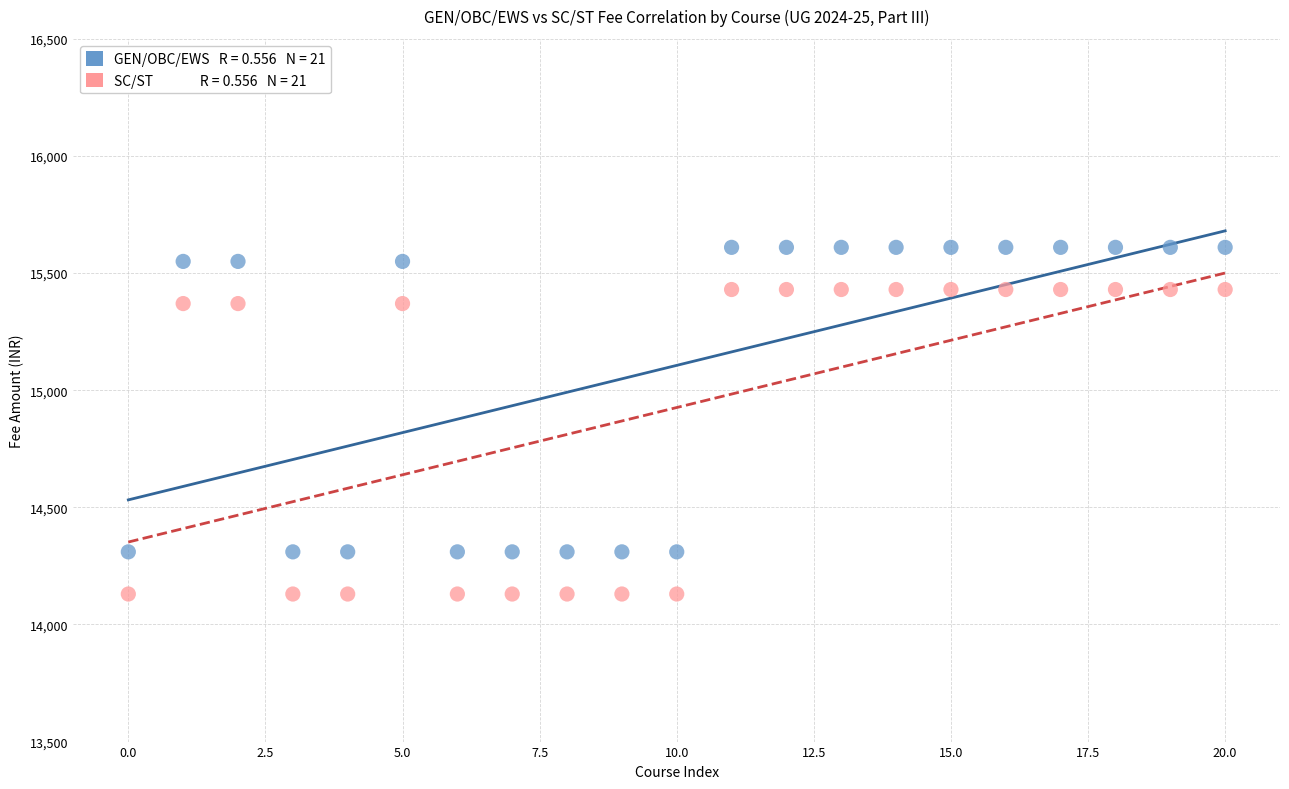

Across all data points, what is the range of Y values (max minus min)?

1480